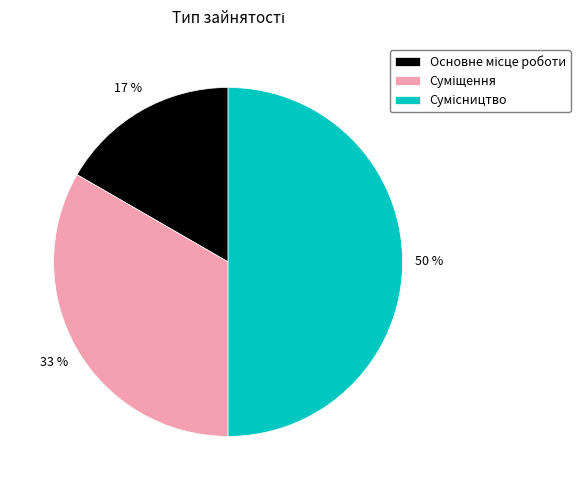

To the nearest percent, what is the average slice percentage?

33%